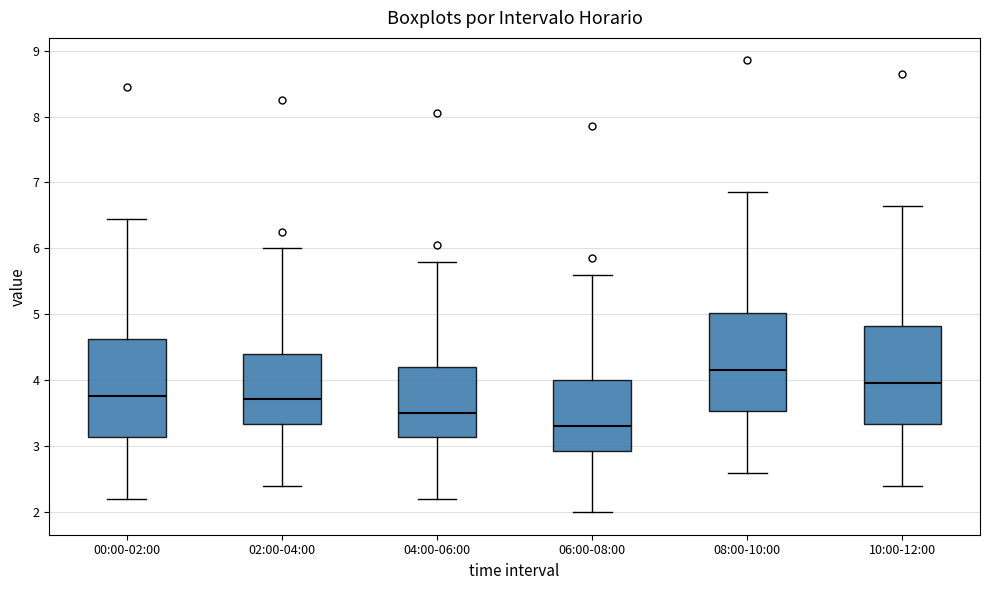

Reading left to right, transcribe this box plot: for each box, give where its median line is, the range the box spans, and where its two whiskers end, as read against the y-axis. The values are not printed on the chart, so give them approximately, as read against the axis.

00:00-02:00: median 3.8, box 3.1 to 4.6, whiskers 2.2 to 6.5
02:00-04:00: median 3.7, box 3.3 to 4.4, whiskers 2.4 to 6.0
04:00-06:00: median 3.5, box 3.1 to 4.2, whiskers 2.2 to 5.8
06:00-08:00: median 3.3, box 2.9 to 4.0, whiskers 2.0 to 5.6
08:00-10:00: median 4.2, box 3.5 to 5.0, whiskers 2.6 to 6.9
10:00-12:00: median 4.0, box 3.3 to 4.8, whiskers 2.4 to 6.7